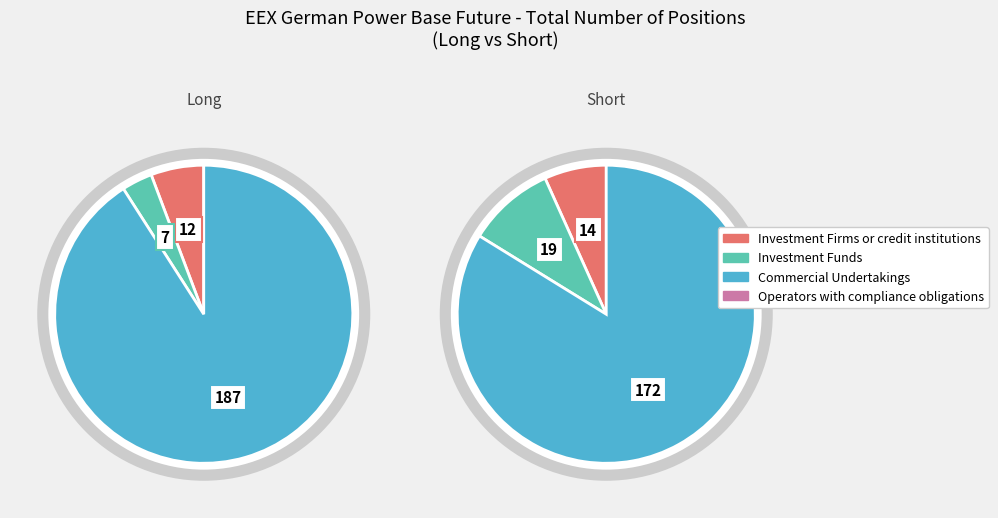

Is it true that Investment Firms or credit institutions is 2% of the pie?

False